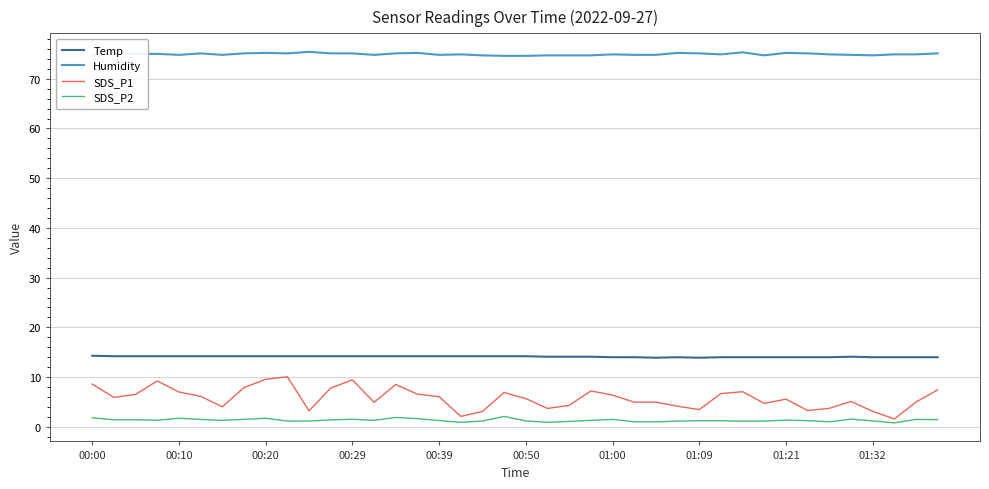

What is the sum of all Temp values?

564.5